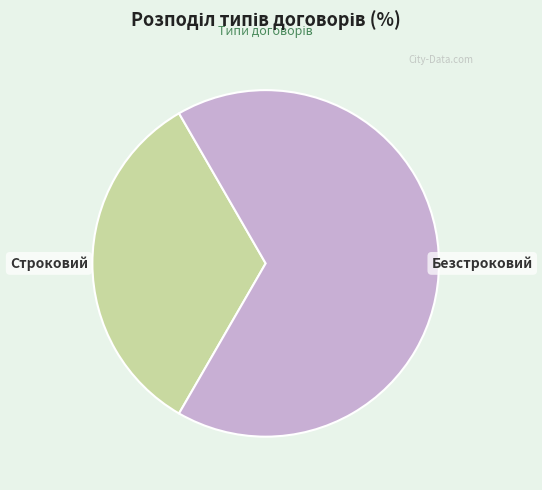

The Строковий slice represents 28% of the pie. True or false?

False